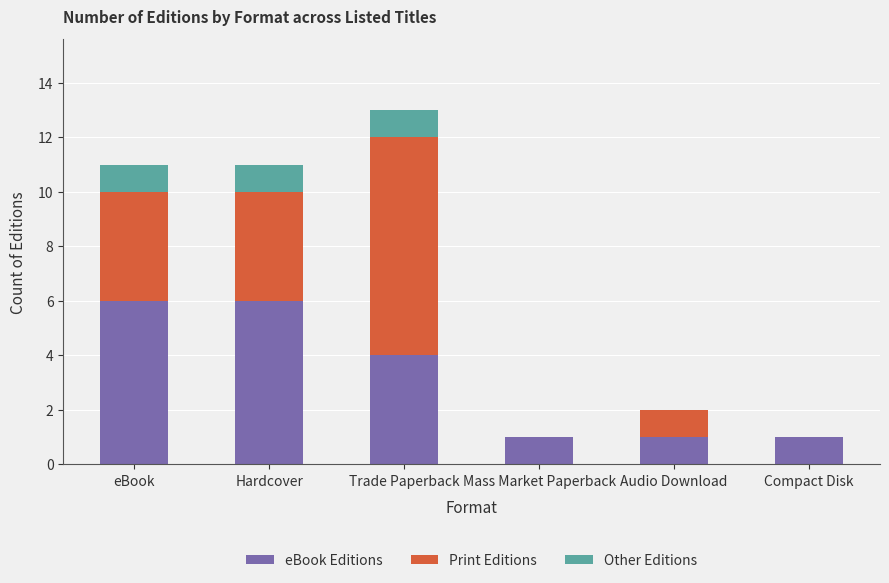

What is the total value across all series at Audio Download?

2